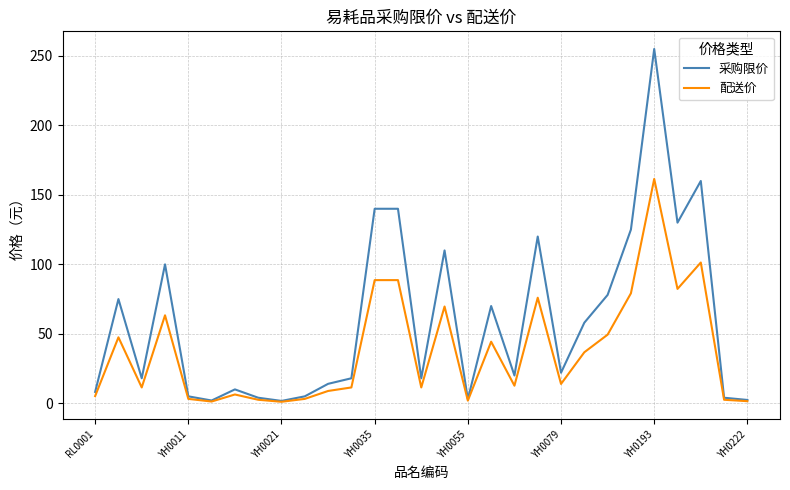

List the series in order of their peak value, lowest first.

配送价, 采购限价